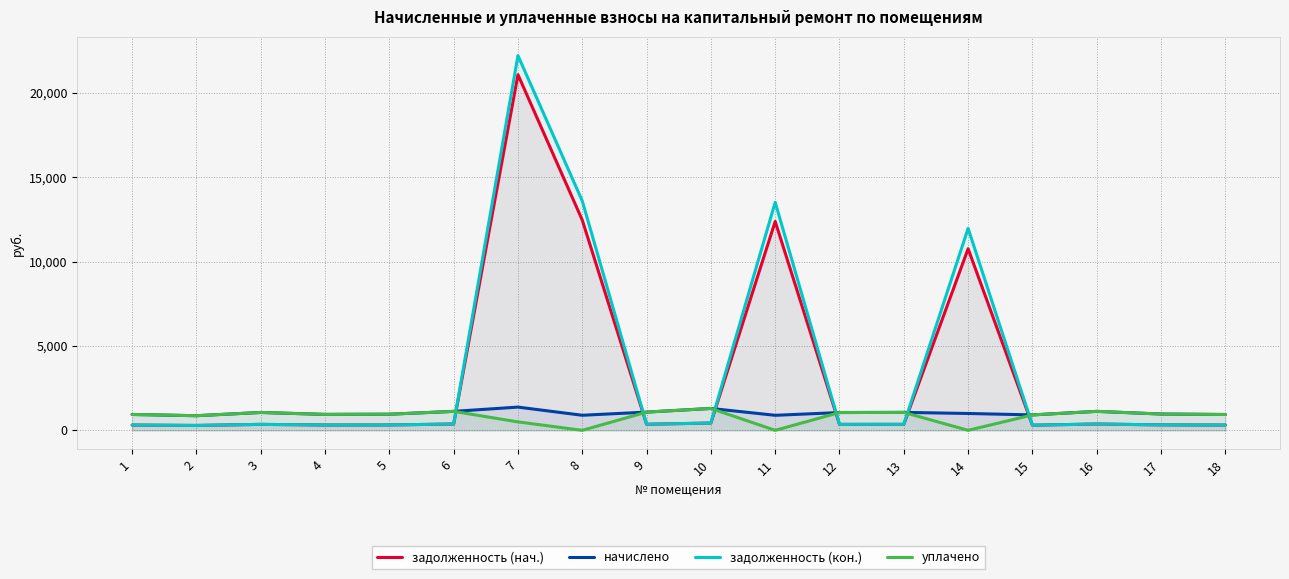

At how many categories does at least one series exceed 9292?

4